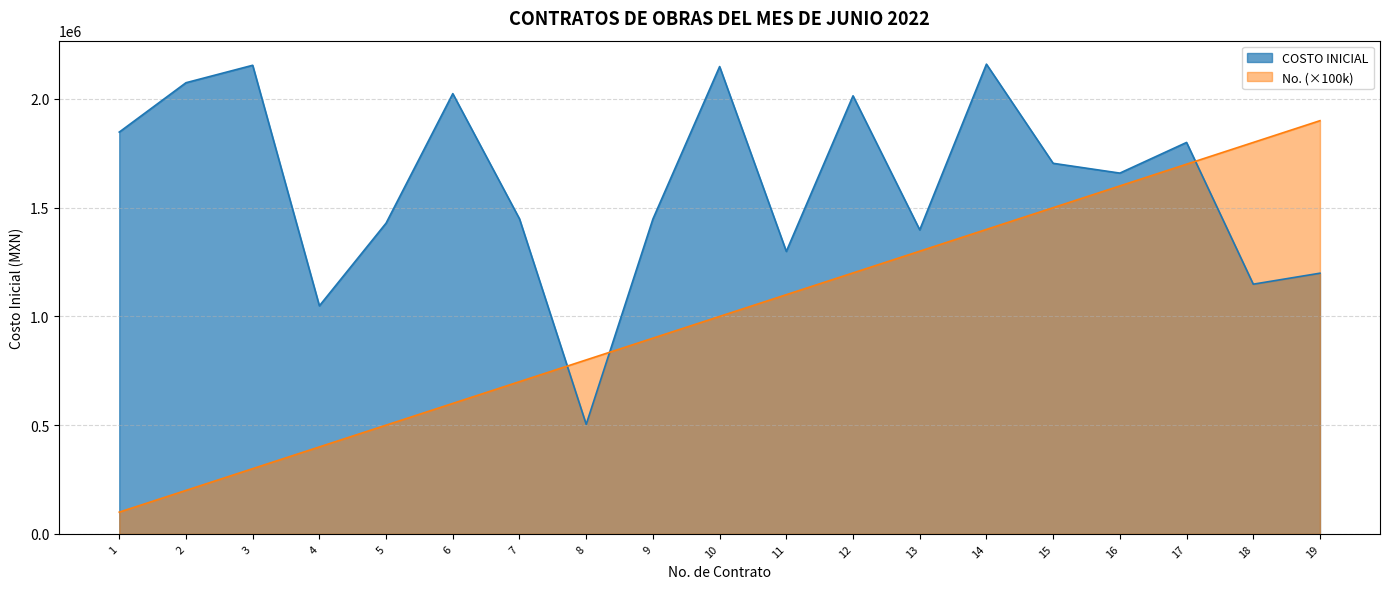

The COSTO INICIAL series shows 801511.2 at 11. True or false?

False